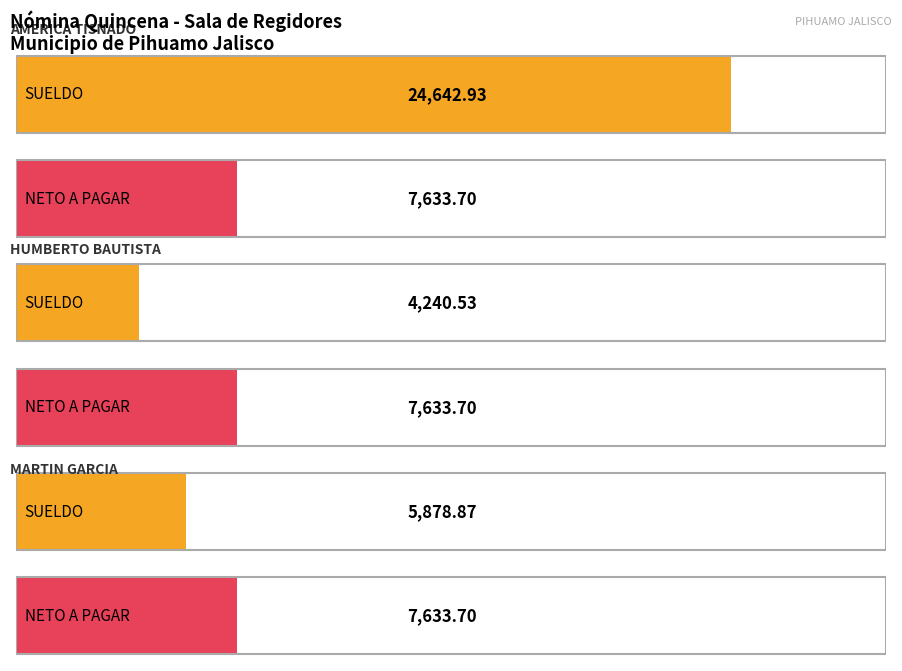

What is the difference between the SUELDO values at AMERICA COVARRUBIAS TISNADO and MARTIN GALVEZ GARCIA?

18764.1